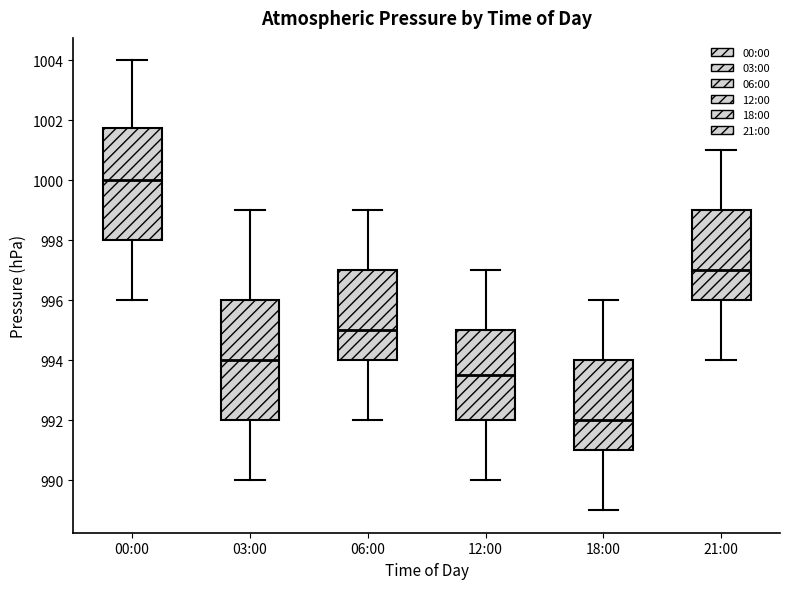

Reading left to right, transcribe this box plot: for each box, give where its median line is, the range the box spans, and where its two whiskers end, as read against the y-axis. The values are not printed on the chart, so give them approximately, as read against the axis.

00:00: median 1000.0, box 998.0 to 1001.8, whiskers 996.0 to 1004.0
03:00: median 994.0, box 992.0 to 996.0, whiskers 990.0 to 999.0
06:00: median 995.0, box 994.0 to 997.0, whiskers 992.0 to 999.0
12:00: median 993.6, box 992.0 to 995.0, whiskers 990.0 to 997.0
18:00: median 992.0, box 991.0 to 994.0, whiskers 989.0 to 996.0
21:00: median 997.0, box 996.0 to 999.0, whiskers 994.0 to 1001.0